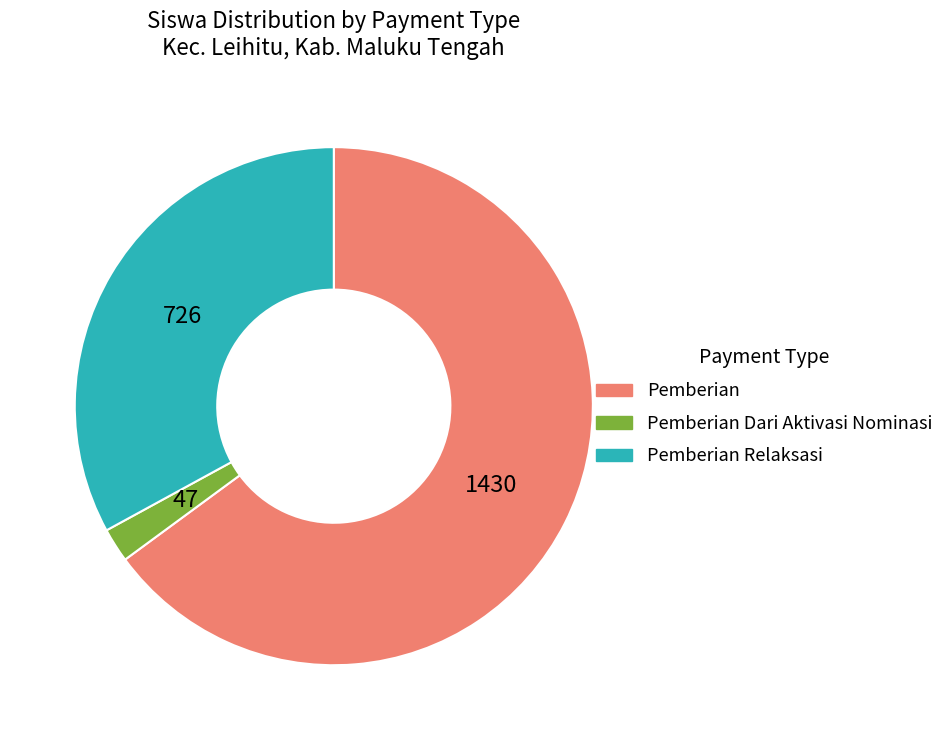

Count the number of slices in the pie.

3